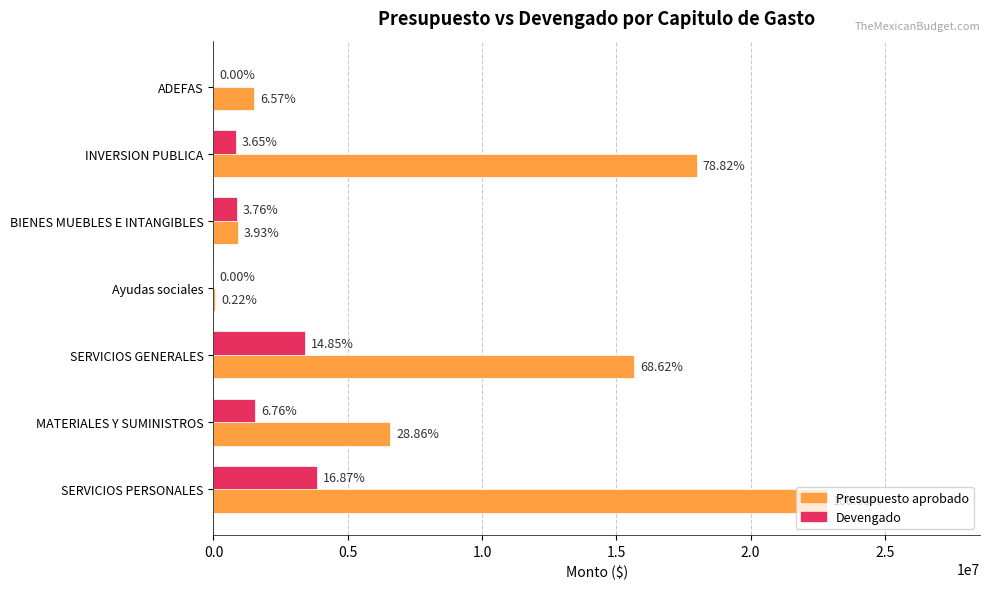

What are all the series names shown in the legend?

Presupuesto aprobado, Devengado